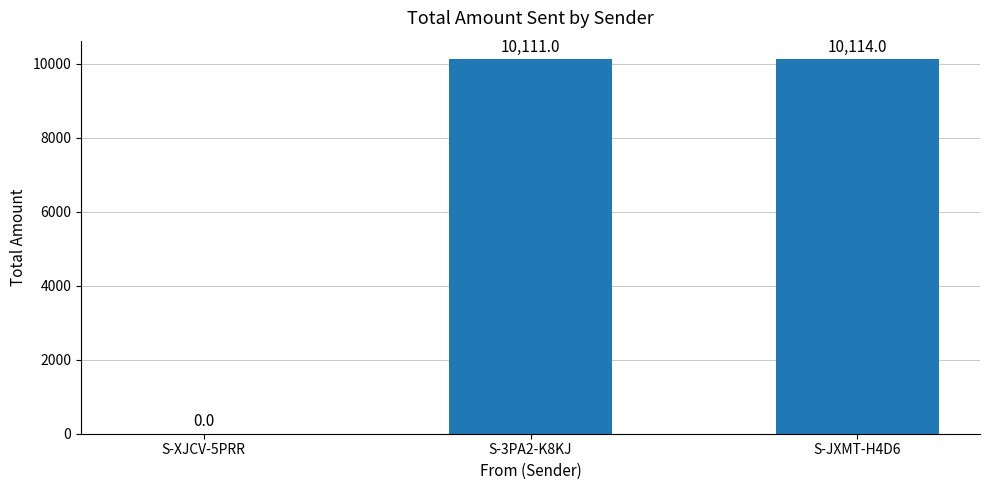

What is the sum of all values?

20225